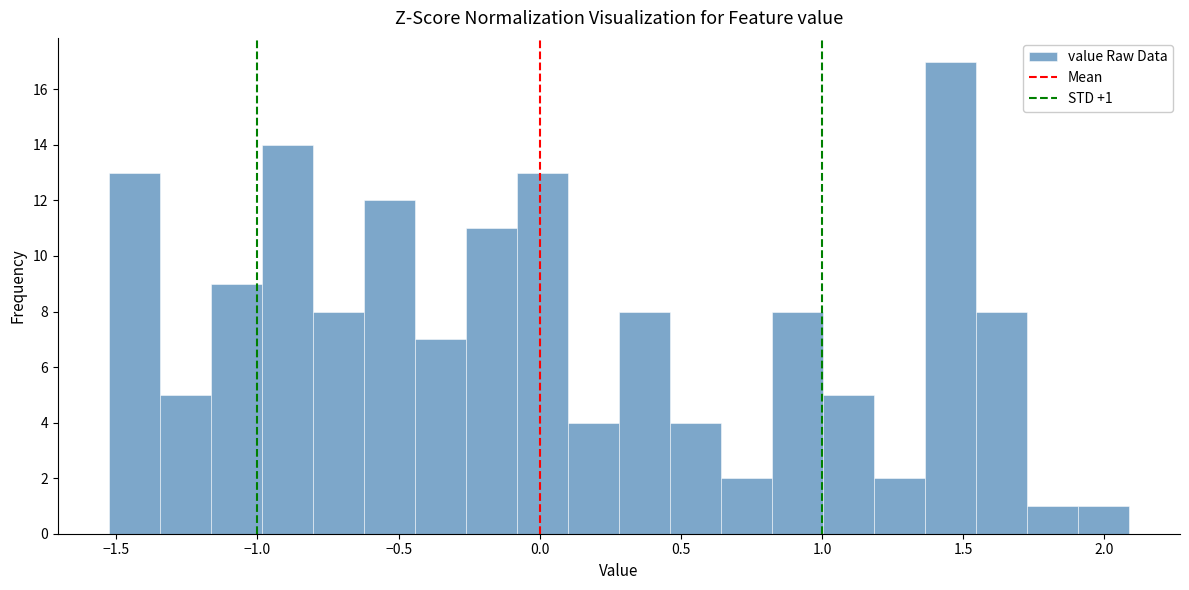

Around what value on the x-axis is the tallest bar? Give the approximate position of its centre, as read against the axis.

1.45